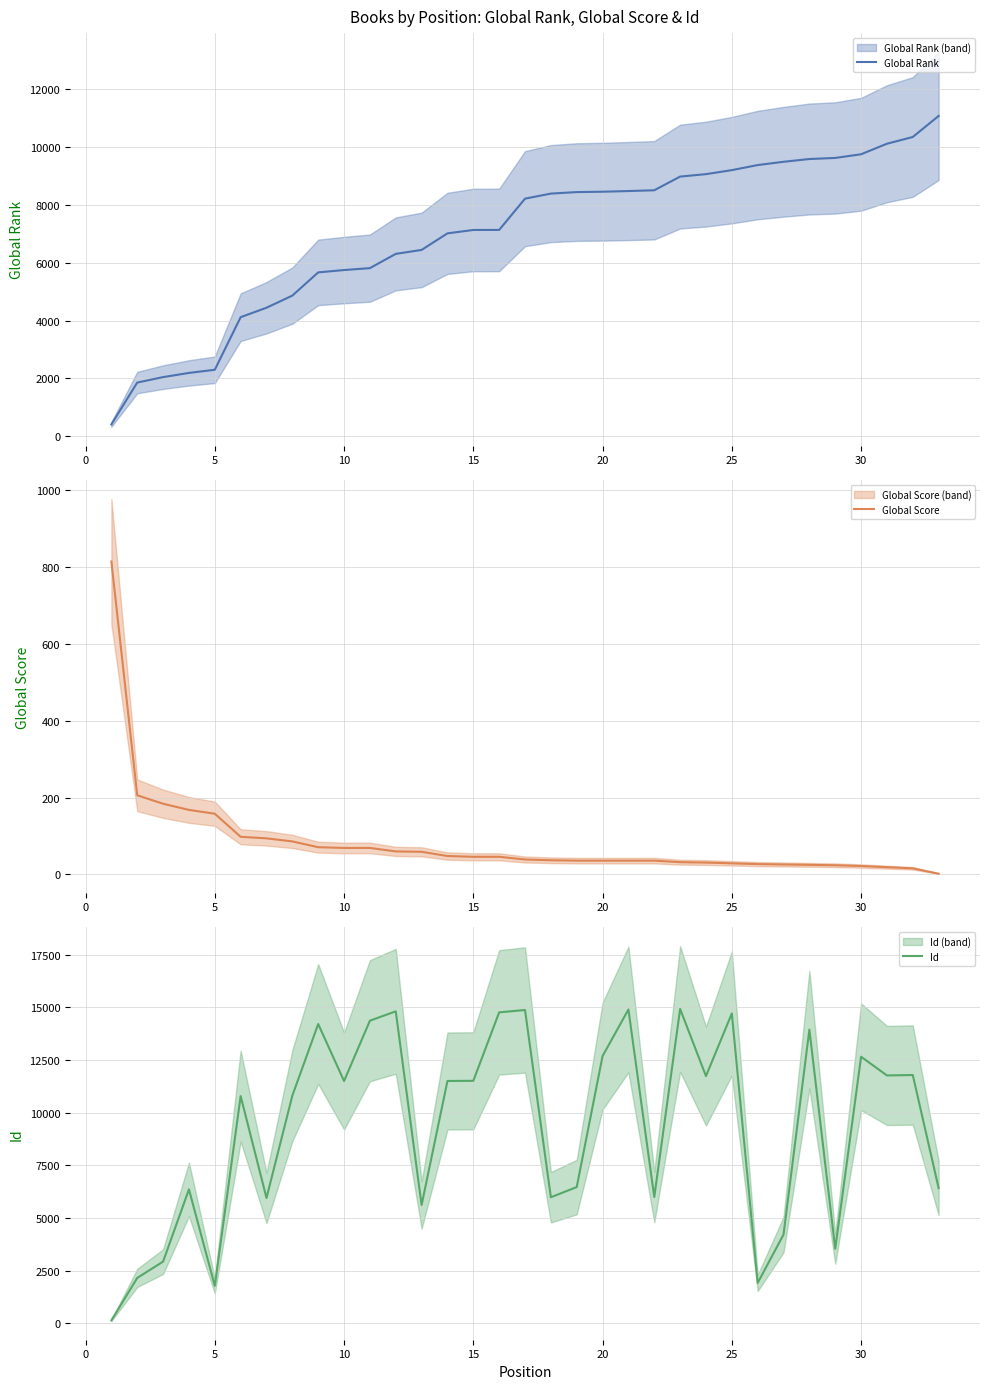

Which series ends up on top after the final intersection of Id and Global Rank?

Global Rank